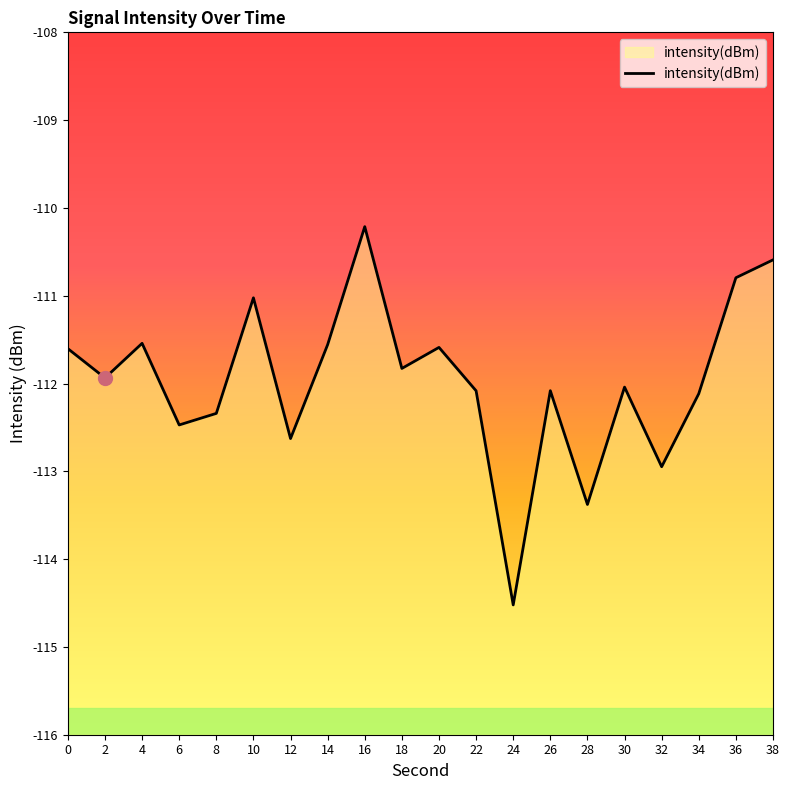

What is the difference between the second highest and minimum values?

3.9